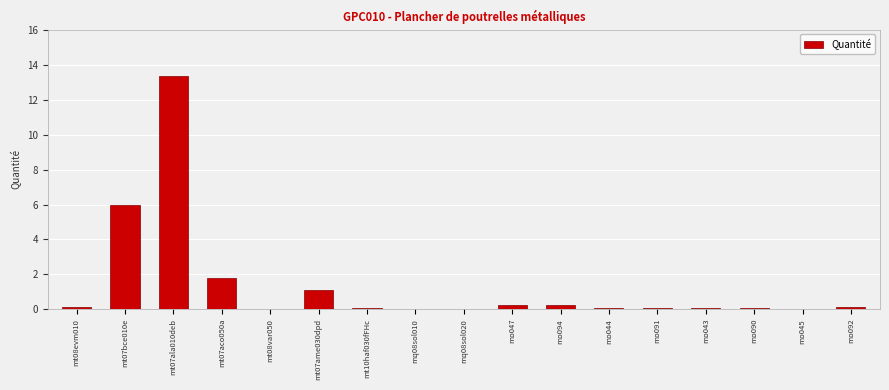

At which category does the chart reach its peak across all series?

mt07ala010deb